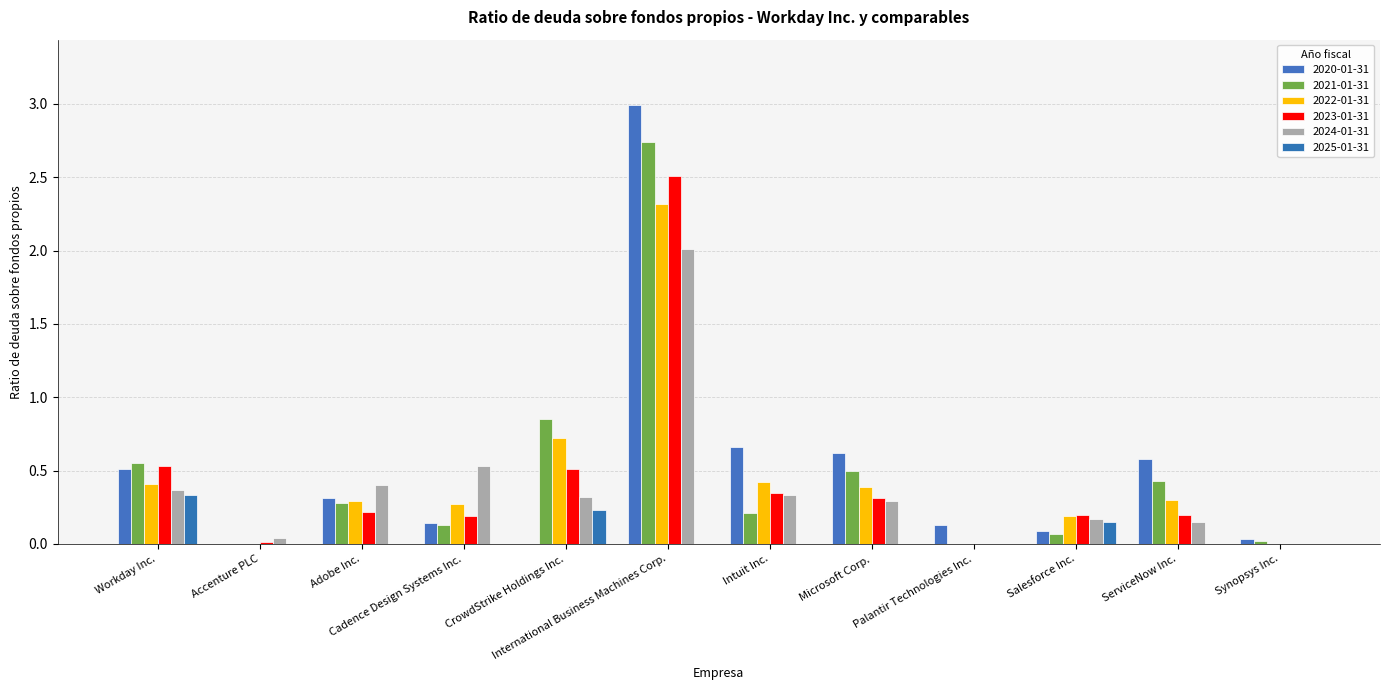

Which series changed the most between Workday Inc. and Palantir Technologies Inc.?

2021-01-31